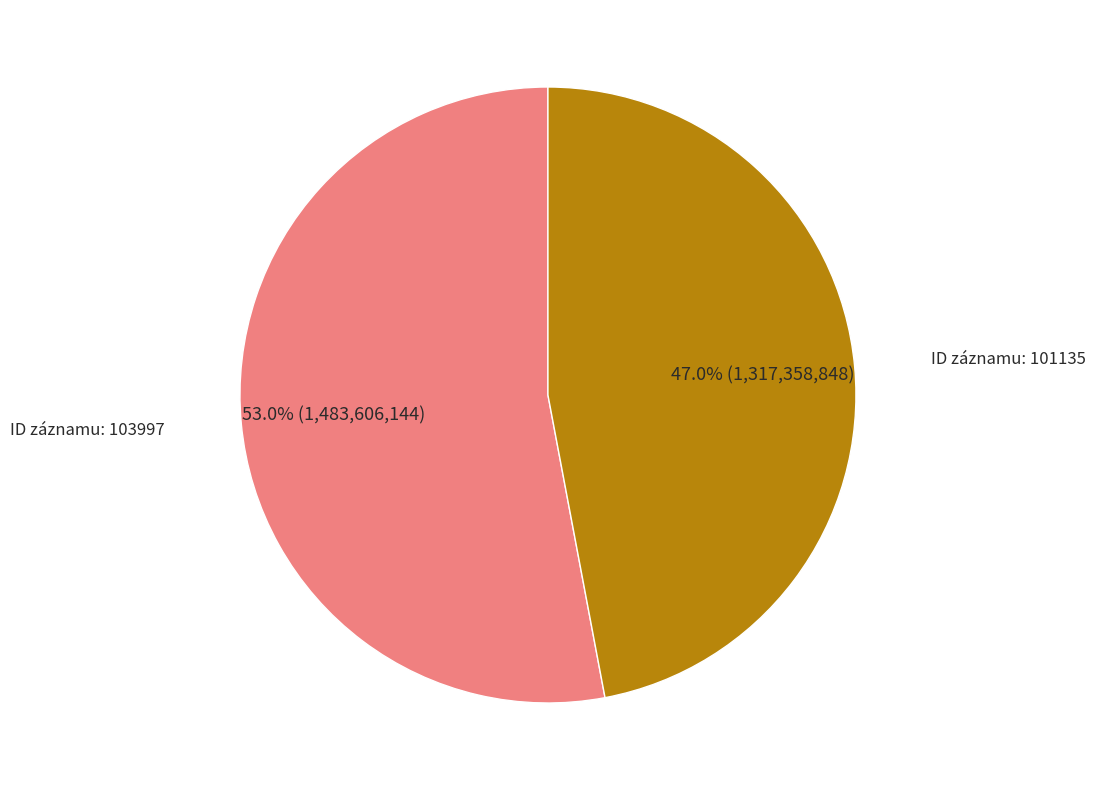

Does any single category account for the majority?

Yes